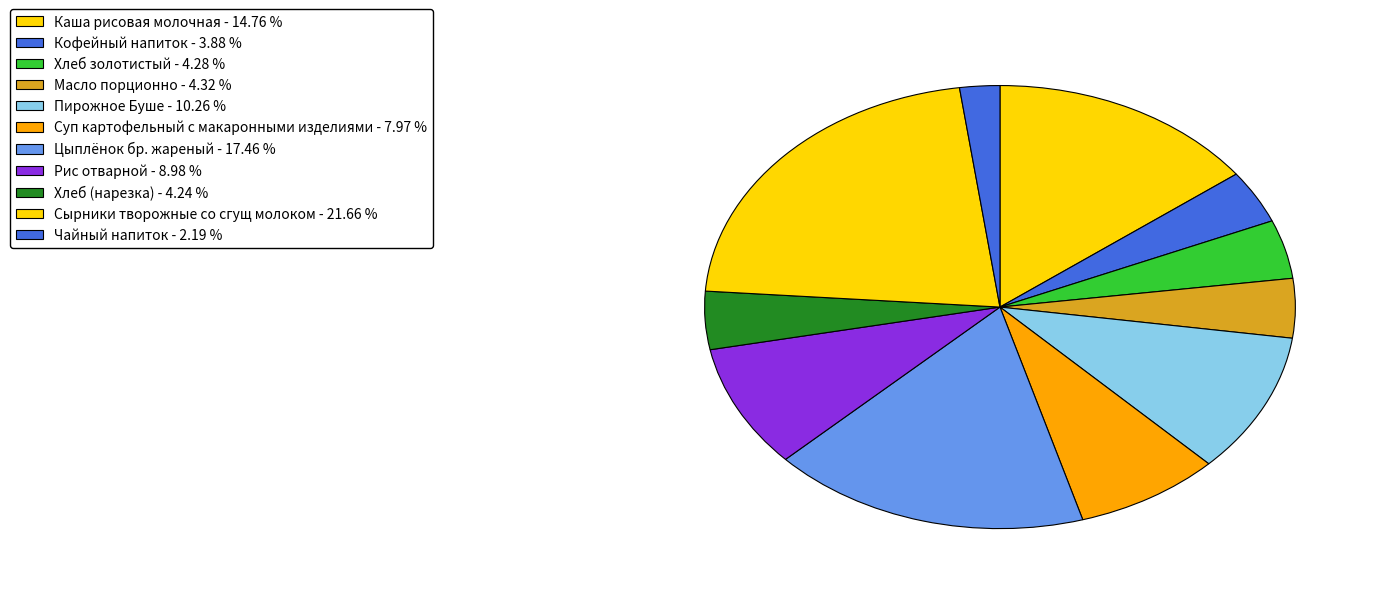

Does Пирожное Буше account for over 50% of the chart?

No